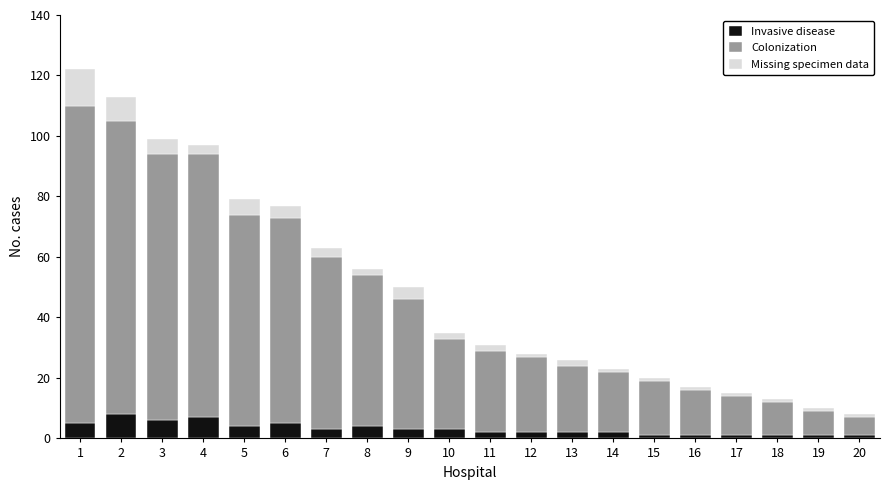

Is it true that Missing specimen data equals 1 at 11?

False